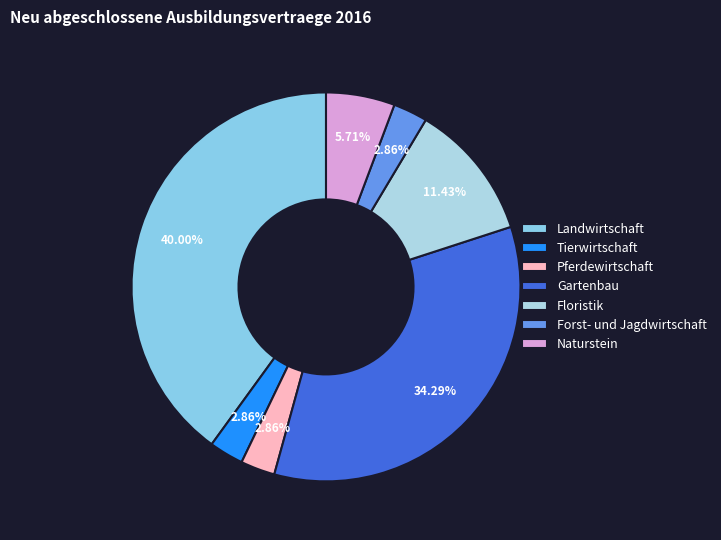

What percentage is the Naturstein slice, to the nearest percent?

6%